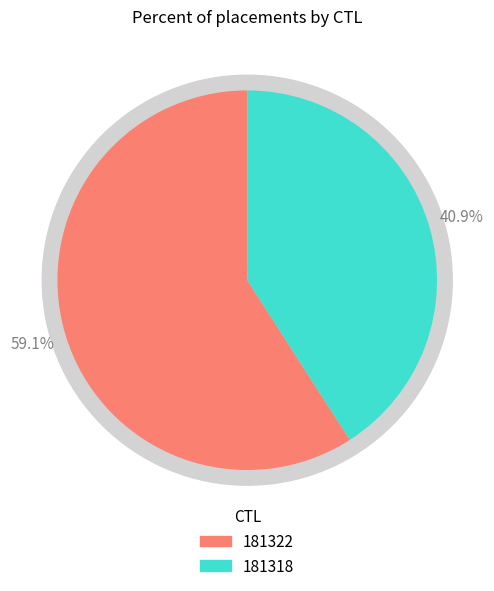

Does 181318 account for over 50% of the chart?

No